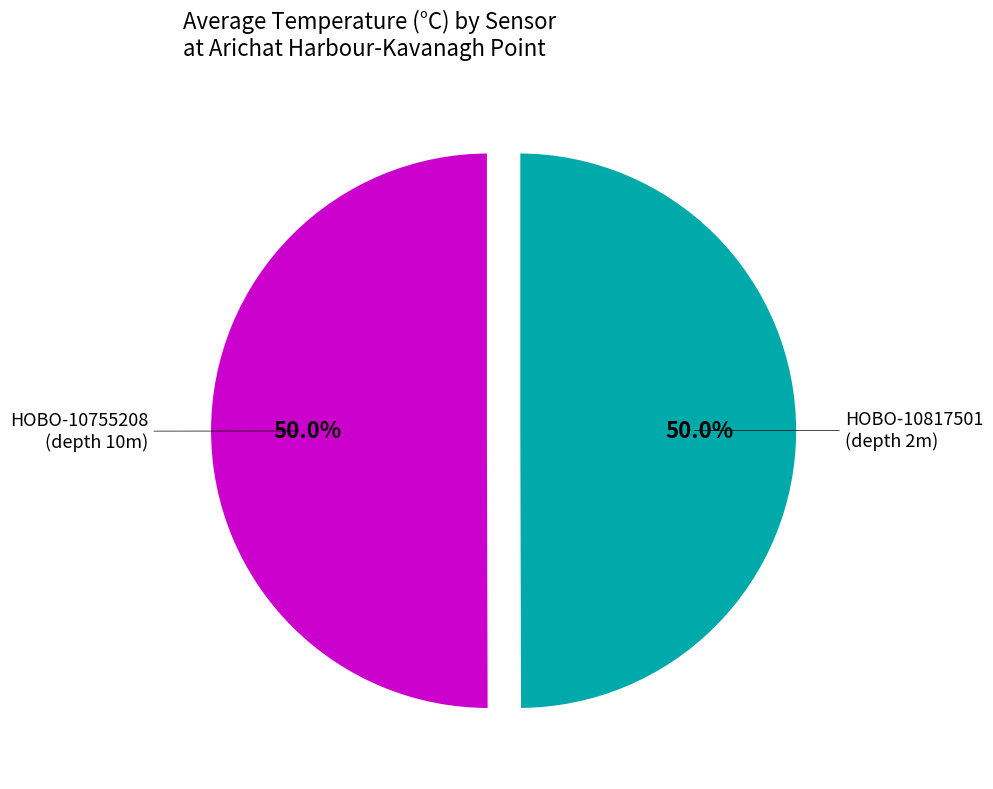

The HOBO-10817501 slice represents 38% of the pie. True or false?

False